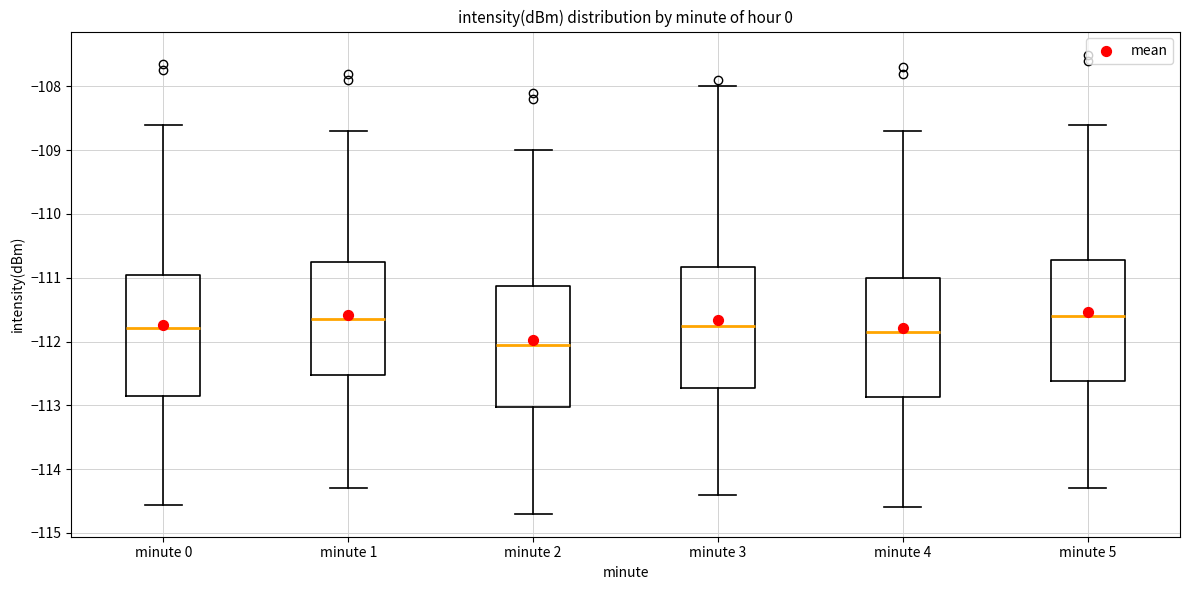

Reading left to right, read every box against the y-axis: the position of its median line, the range the box covers, and the ends of its whiskers. The values are not printed on the chart, so give them approximately, as read against the axis.

minute 0: median -111.8, box -112.9 to -111.0, whiskers -114.6 to -108.6
minute 1: median -111.6, box -112.5 to -110.7, whiskers -114.3 to -108.7
minute 2: median -112.0, box -113.0 to -111.1, whiskers -114.7 to -109.0
minute 3: median -111.7, box -112.7 to -110.8, whiskers -114.4 to -108.0
minute 4: median -111.8, box -112.9 to -111.0, whiskers -114.6 to -108.7
minute 5: median -111.6, box -112.6 to -110.7, whiskers -114.3 to -108.6